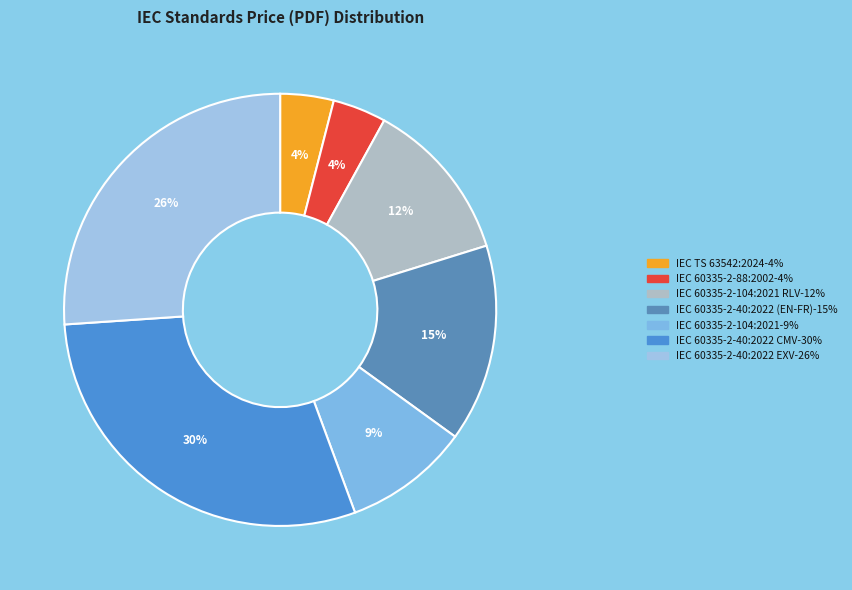

How many slices are in this pie chart?

7